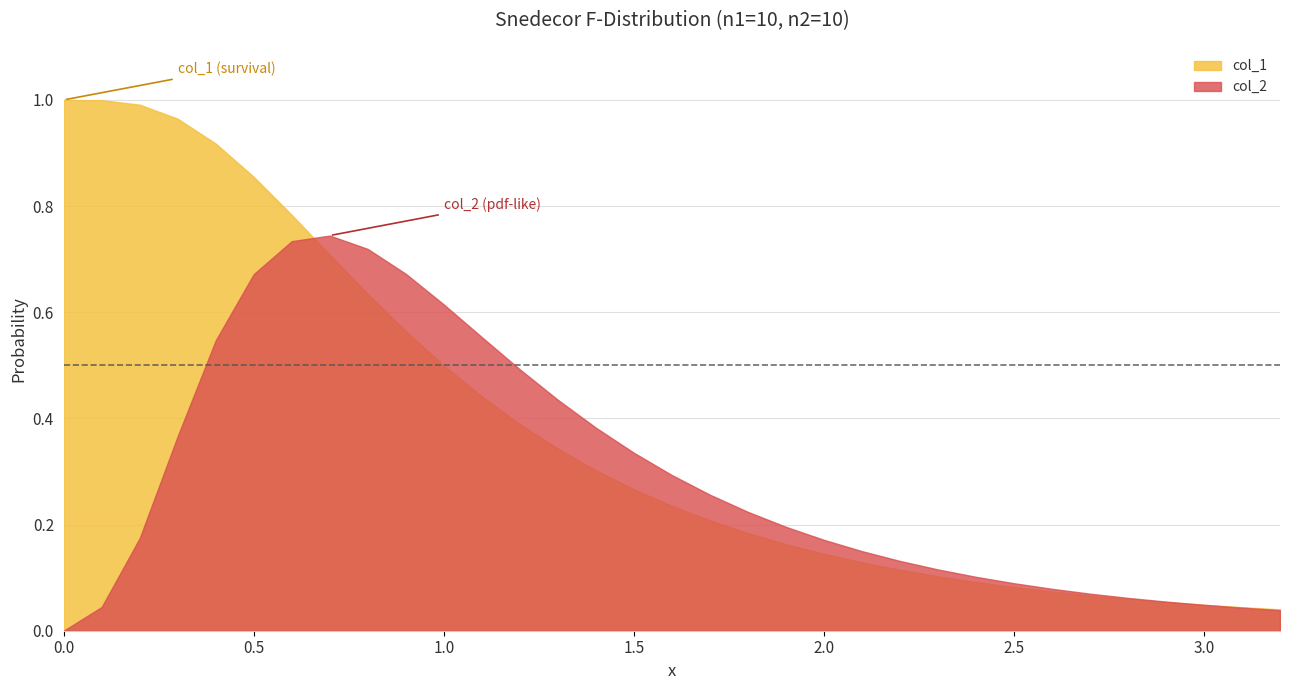

Does the chart have visible grid lines?

Yes